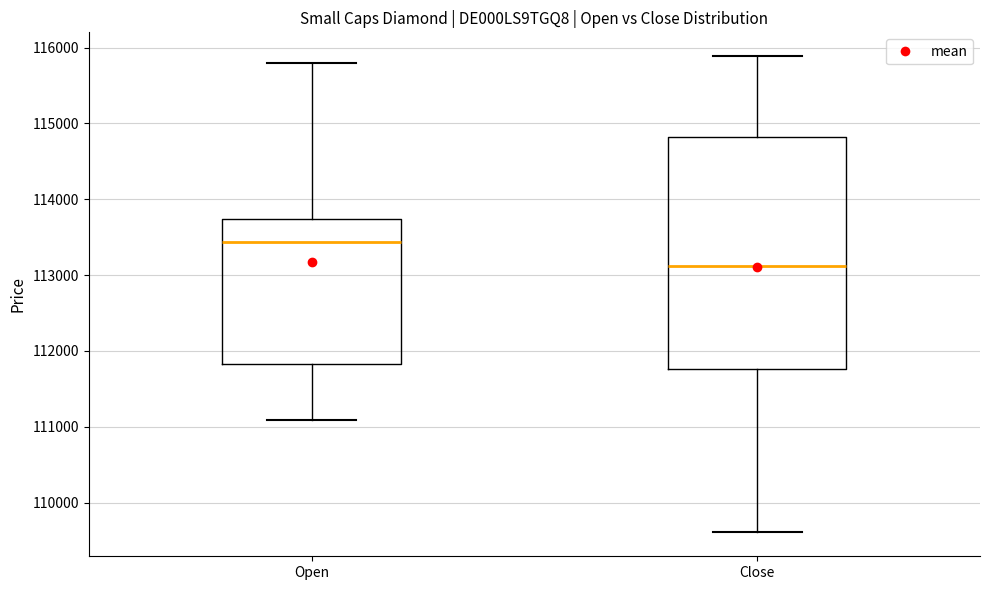

Reading left to right, transcribe this box plot: for each box, give where its median line is, the range the box spans, and where its two whiskers end, as read against the y-axis. The values are not printed on the chart, so give them approximately, as read against the axis.

Open: median 113400, box 111800 to 113700, whiskers 111100 to 115800
Close: median 113100, box 111800 to 114800, whiskers 109600 to 115900